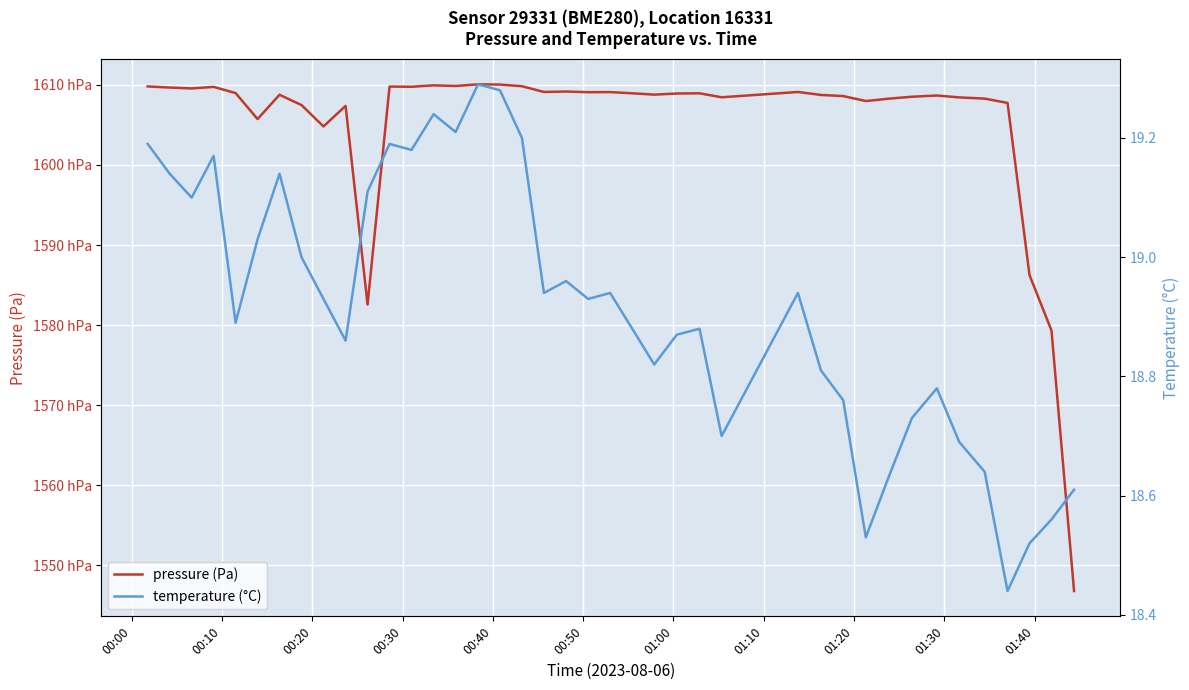

List the series in order of their peak value, highest first.

pressure (Pa), temperature (°C)